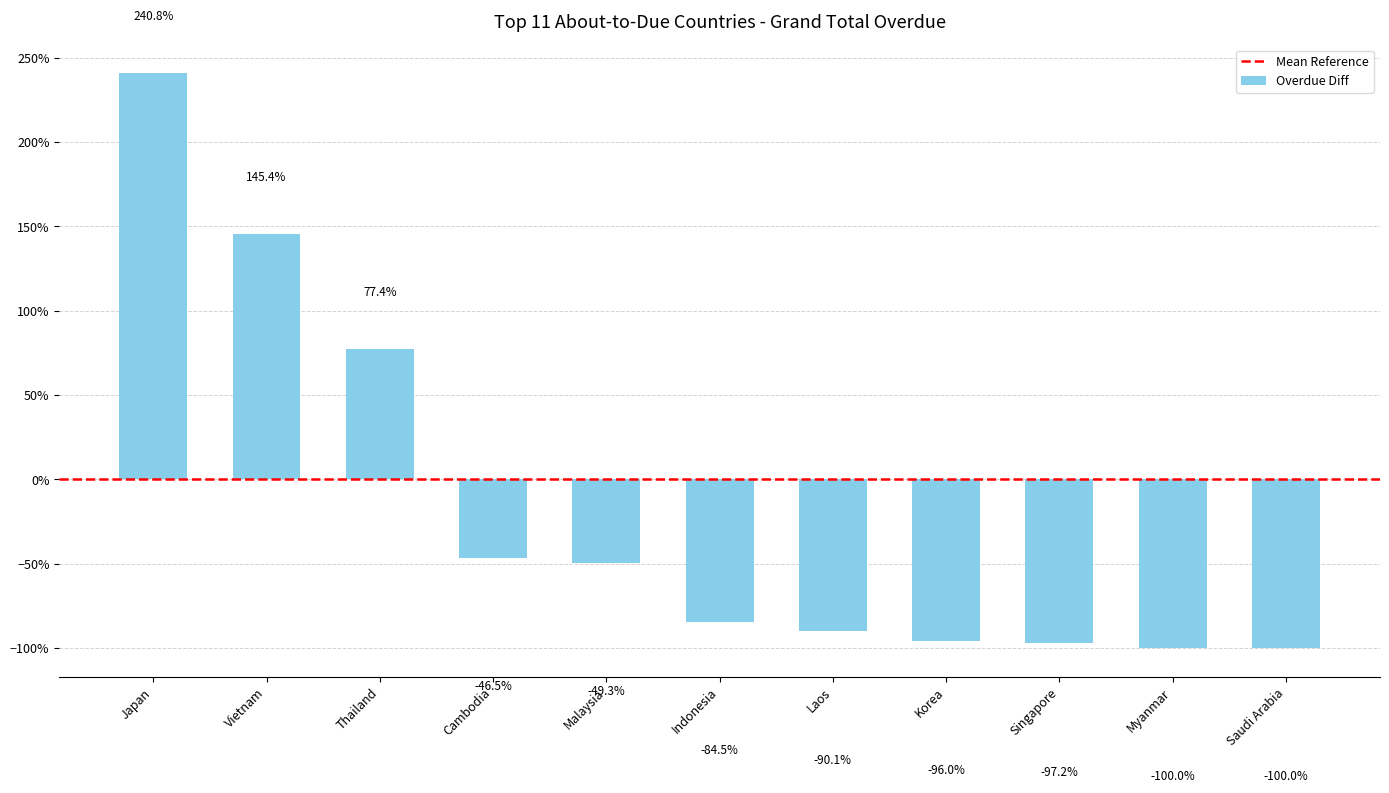

Reading left to right, what are all the values shown in this chart?

240.8	145.4	77.4	-46.5	-49.3	-84.5	-90.1	-96.0	-97.2	-100.0	-100.0